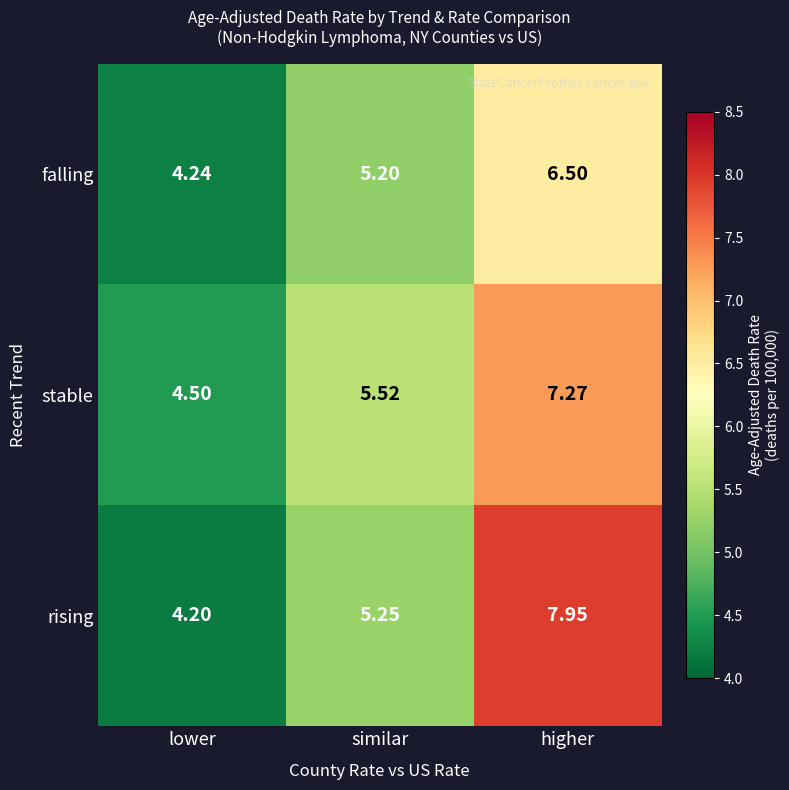

How many categories are shown in the chart?

3